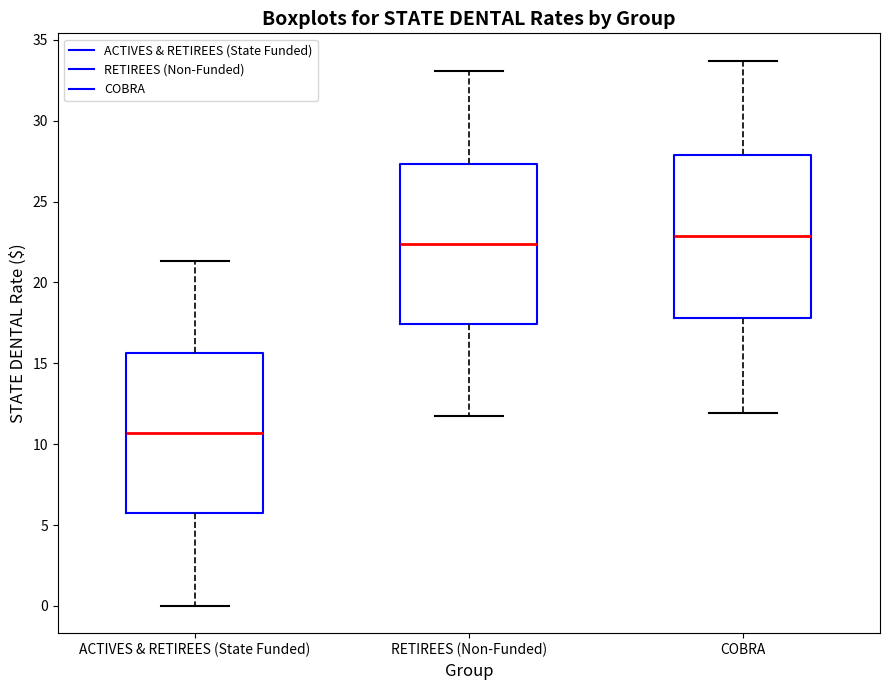

Reading left to right, transcribe this box plot: for each box, give where its median line is, the range the box spans, and where its two whiskers end, as read against the y-axis. The values are not printed on the chart, so give them approximately, as read against the axis.

ACTIVES & RETIREES (State Funded): median 10.5, box 5.5 to 15.5, whiskers 0.0 to 21.5
RETIREES (Non-Funded): median 22.5, box 17.5 to 27.5, whiskers 11.5 to 33.0
COBRA: median 23.0, box 18.0 to 28.0, whiskers 12.0 to 33.5